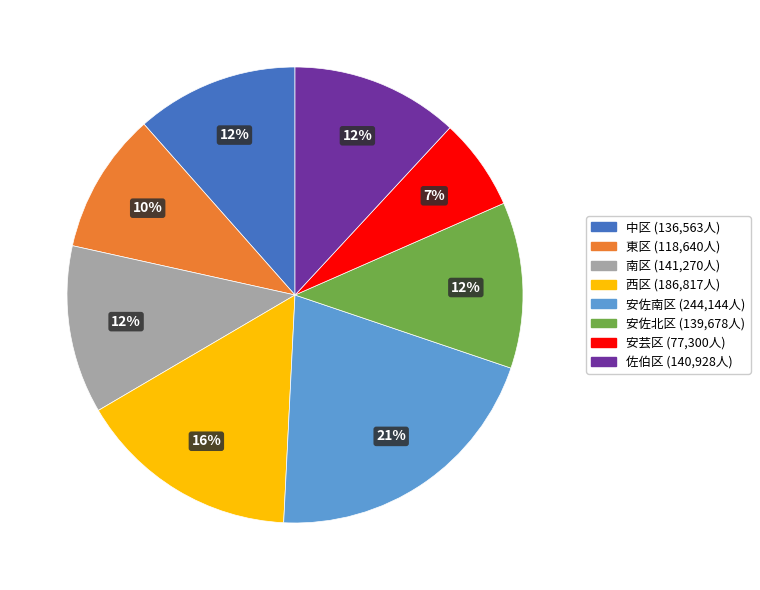

Is 東区 the majority of the pie?

No